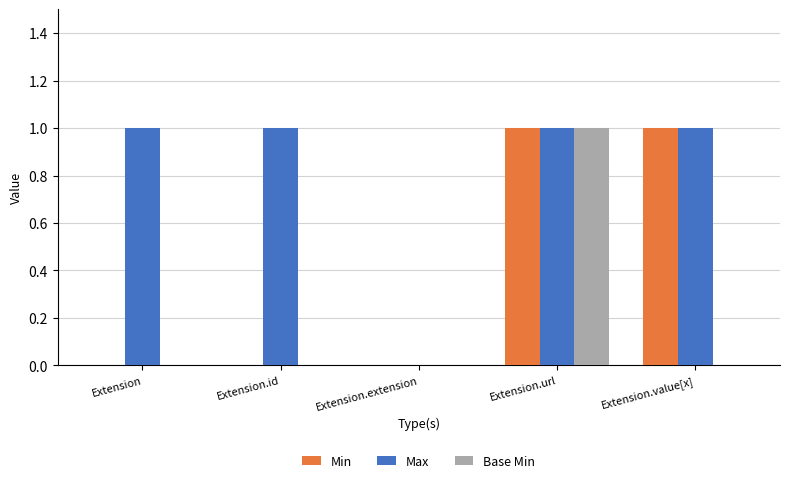

The value of Max at Extension.extension is 0. True or false?

True